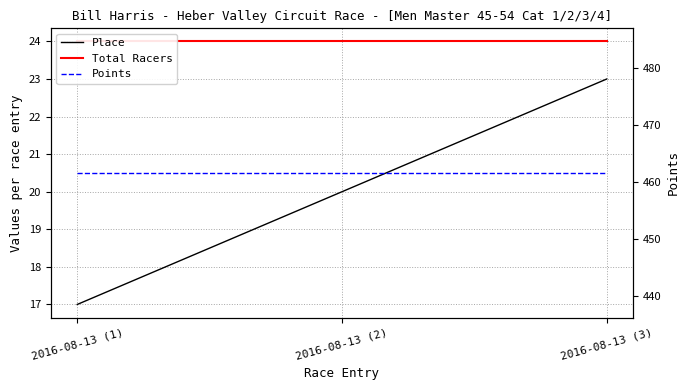

Rank the categories by Place value from highest to lowest.

2016-08-13 (3), 2016-08-13 (2), 2016-08-13 (1)